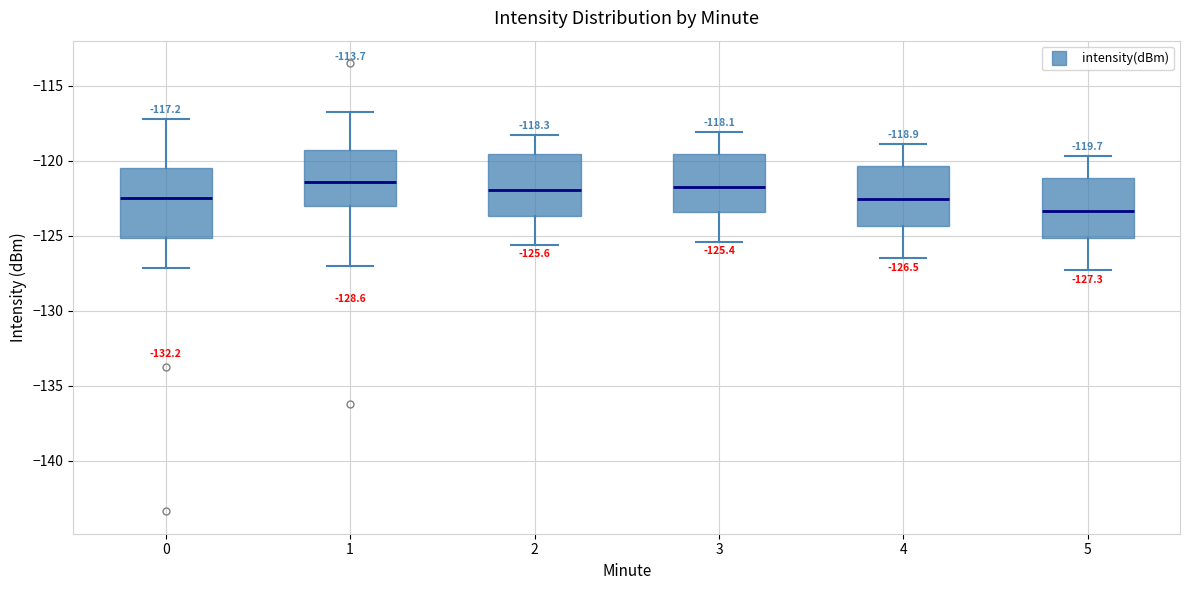

Comparing the boxes themselves (not the whiskers), which one is the tallest?

0